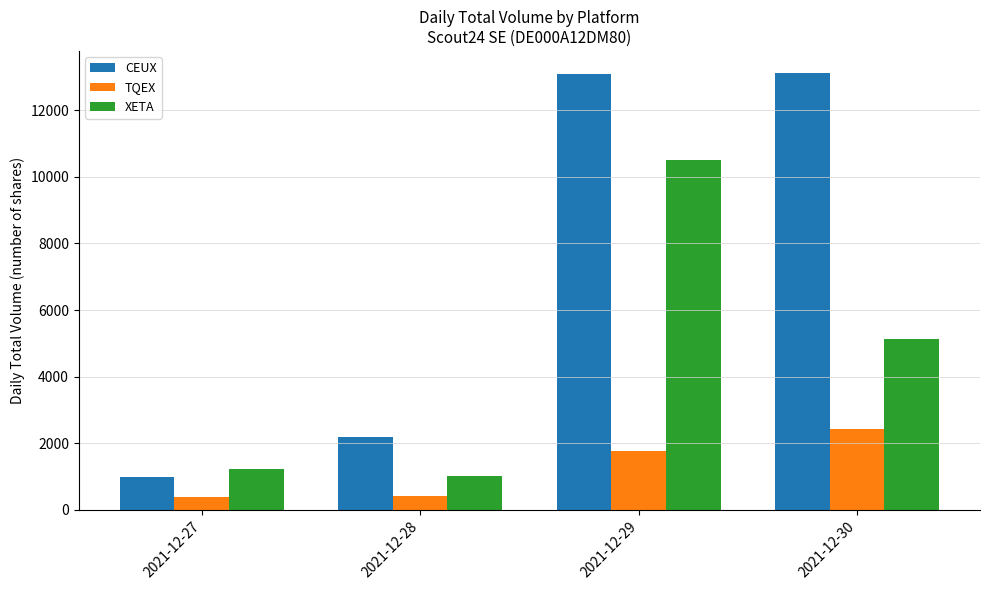

Which series has the largest range (max minus min)?

CEUX